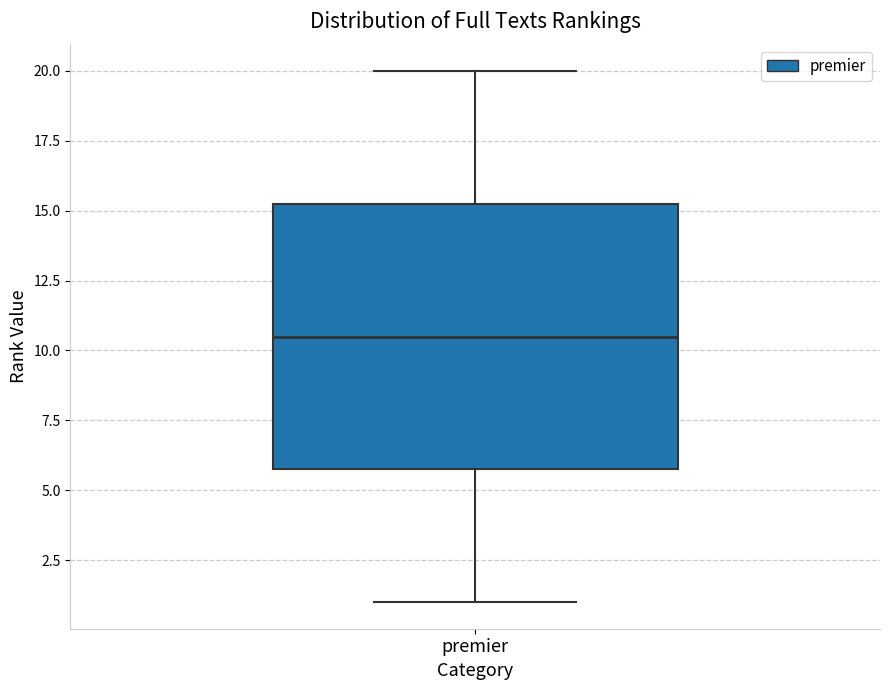

Where does the lower whisker of the box for premier end on the y-axis? The values are not printed on the chart, so give them approximately, as read against the axis.

1.0